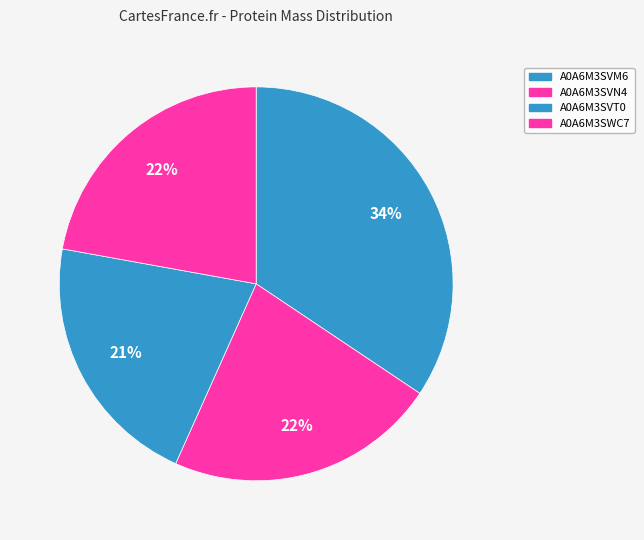

To the nearest percent, what is the average slice percentage?

25%